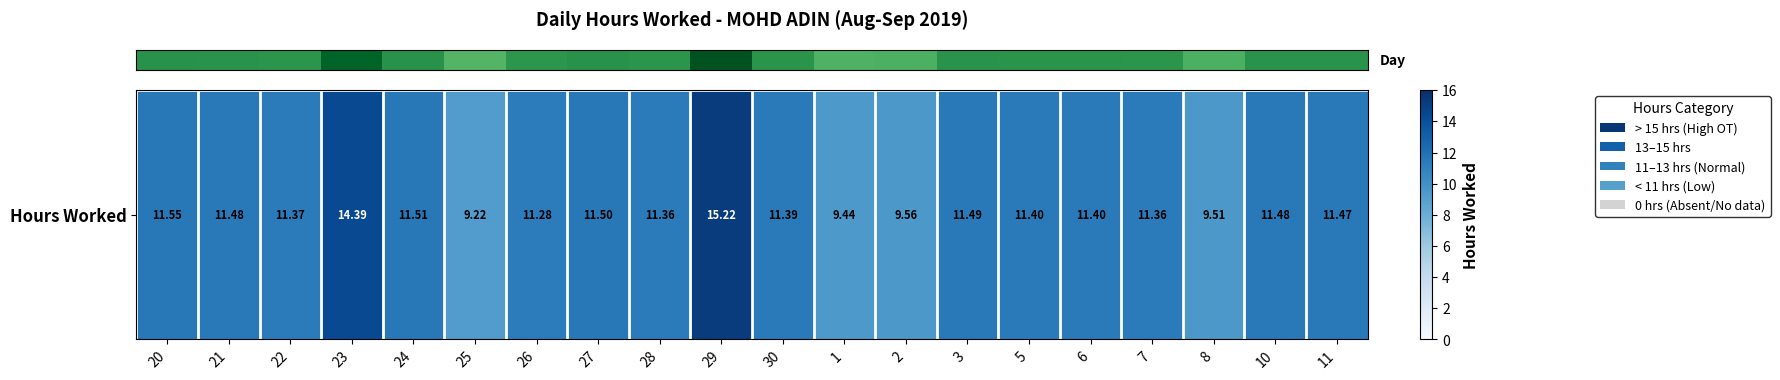

What is the sum of all values?

227.4